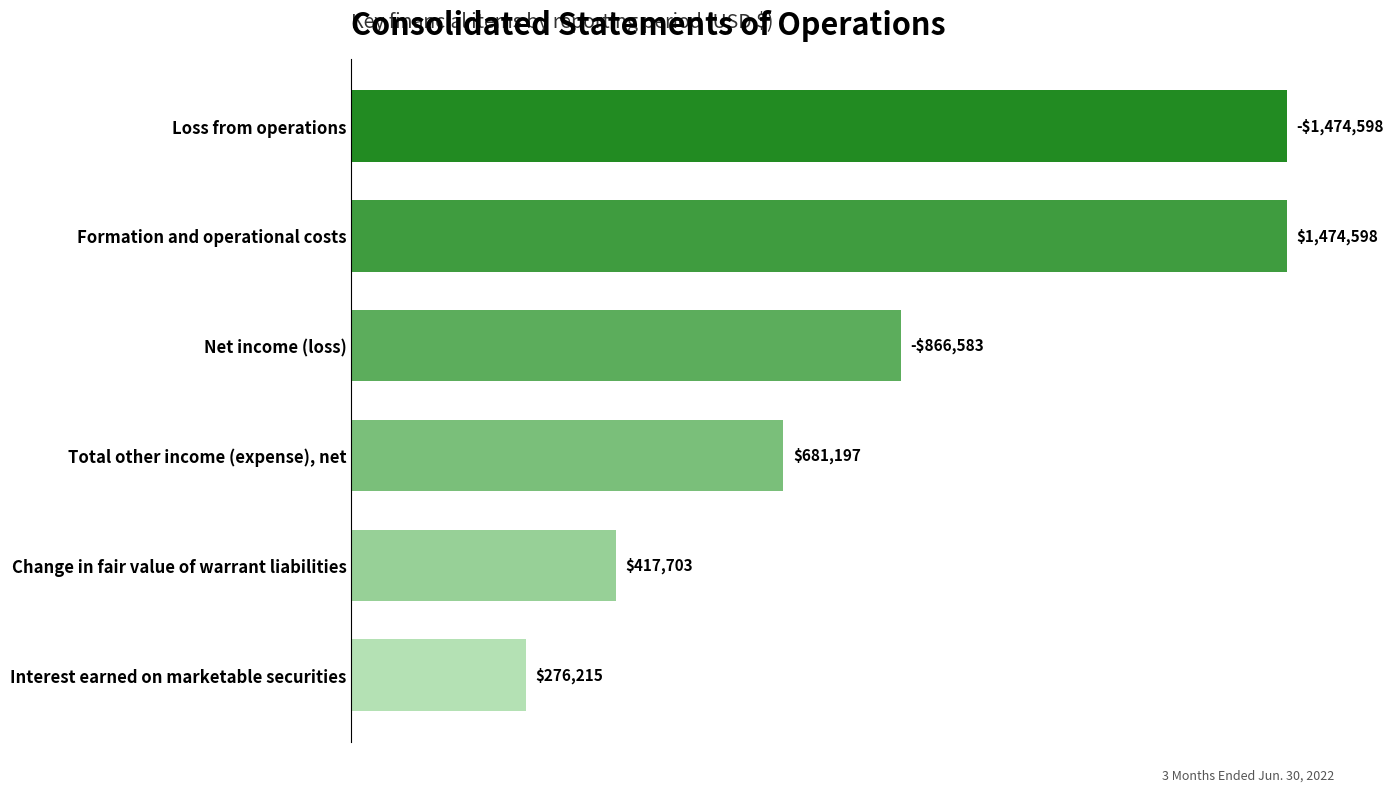

Does the chart contain any negative values?

No